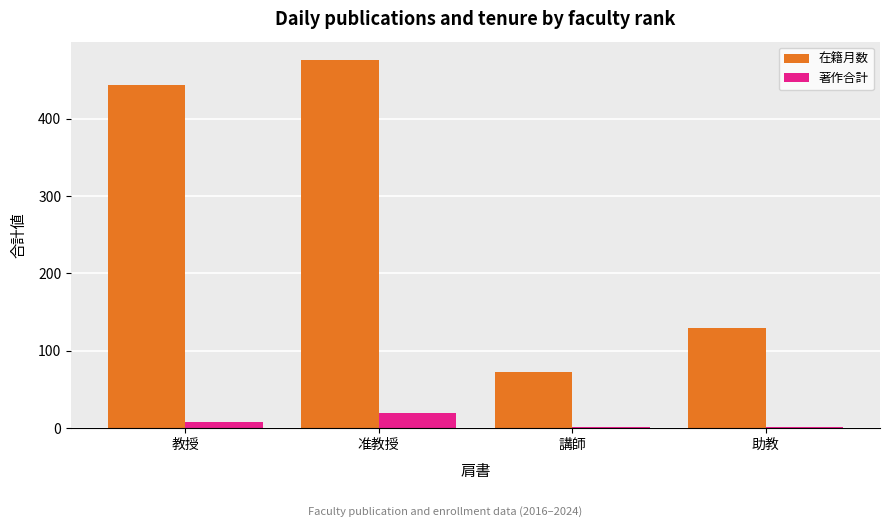

Rank the series by their maximum value, from highest to lowest.

在籍月数, 著作合計